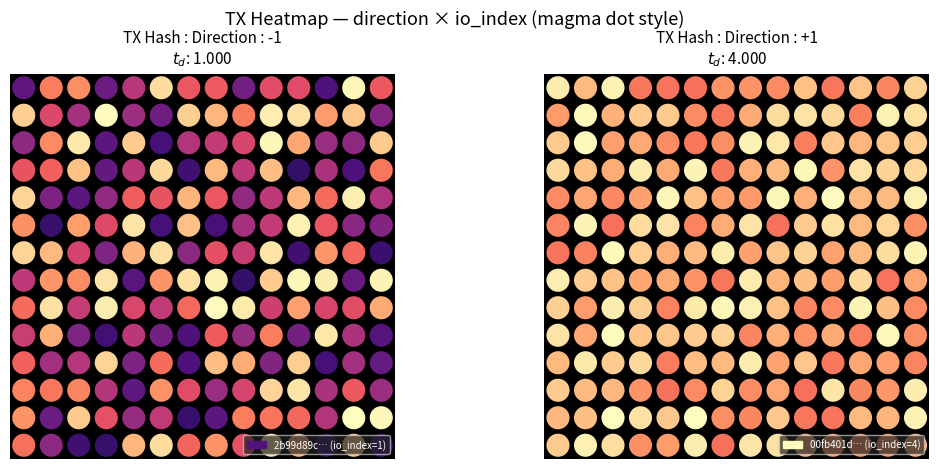

List the series in order of their peak value, lowest first.

2b99d89c731cdeefb588f09cedd6589804bc8a9, 00fb401d9f970e50f9e864041f6c2955a6c26ab